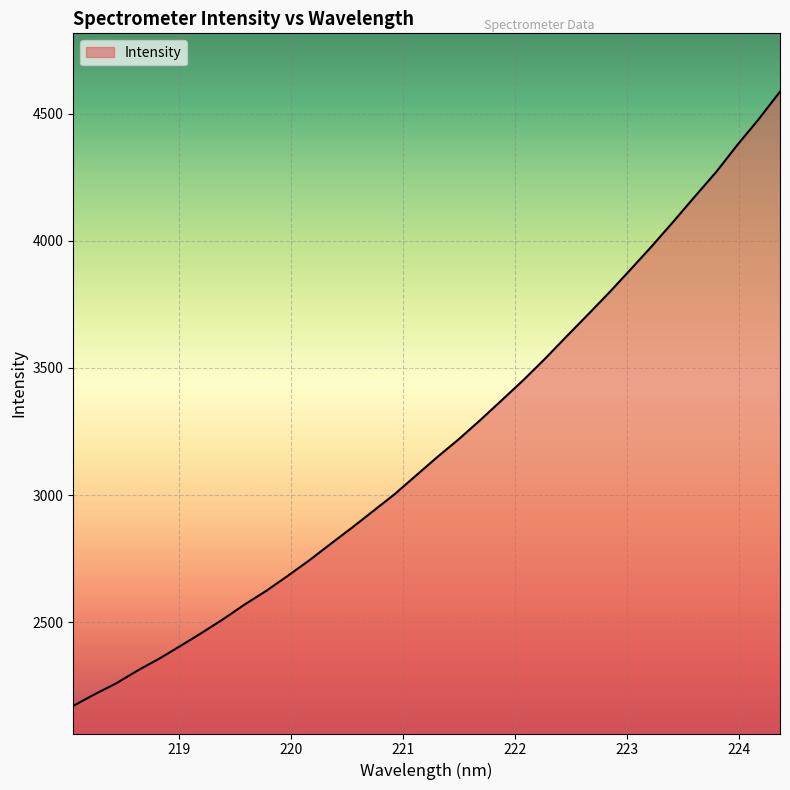

What is the smallest value displayed?

2172.0